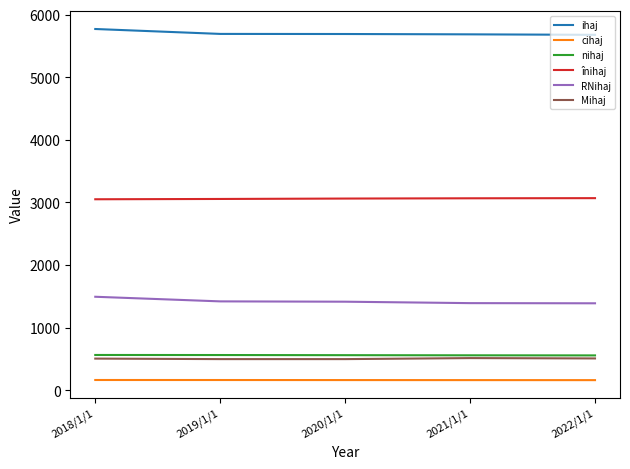

What is the maximum value for cihaj?

162.1